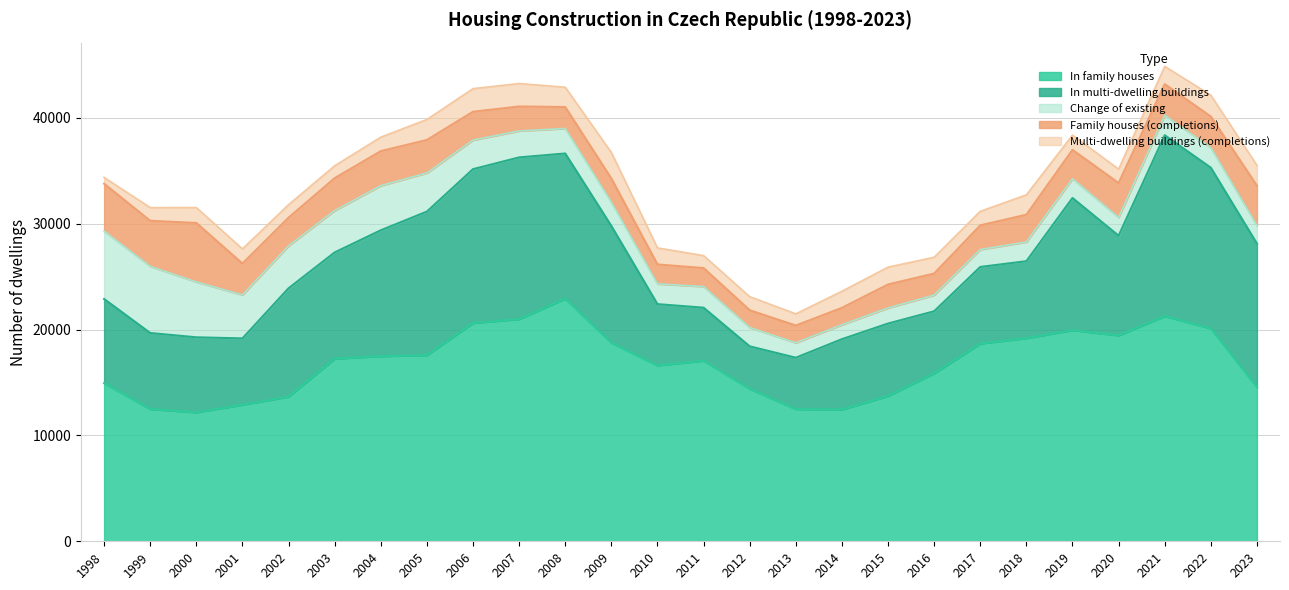

At which label does Family houses (completions) first exceed 2680?

1998